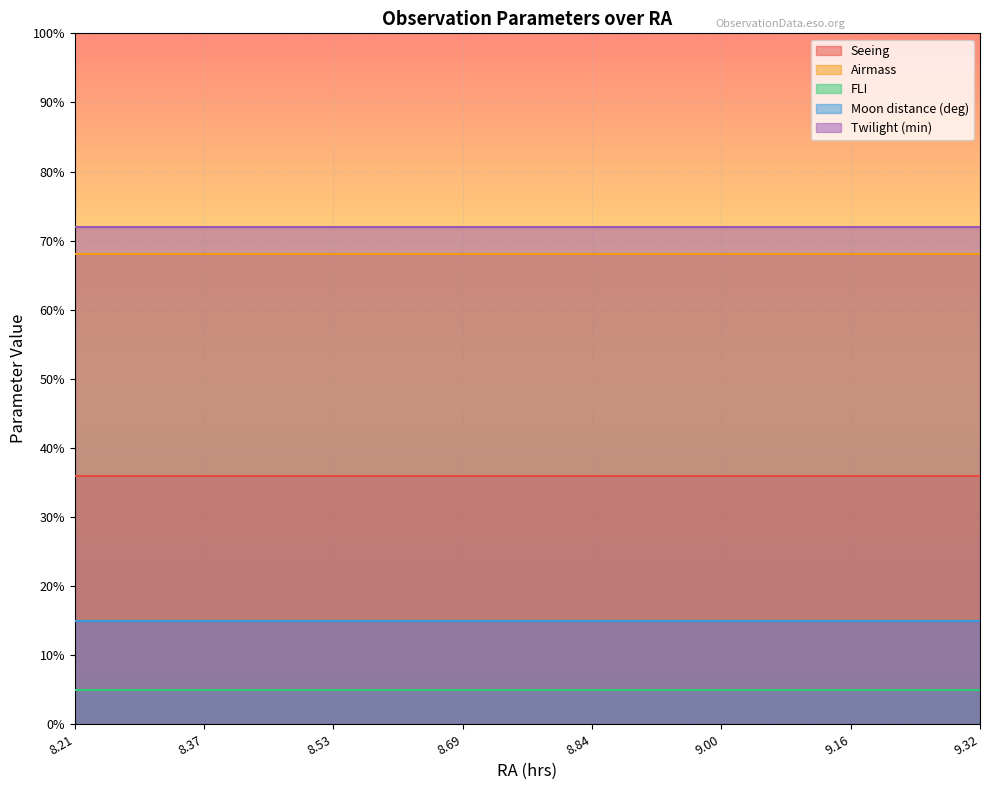

What is the average value of the Seeing series?

36